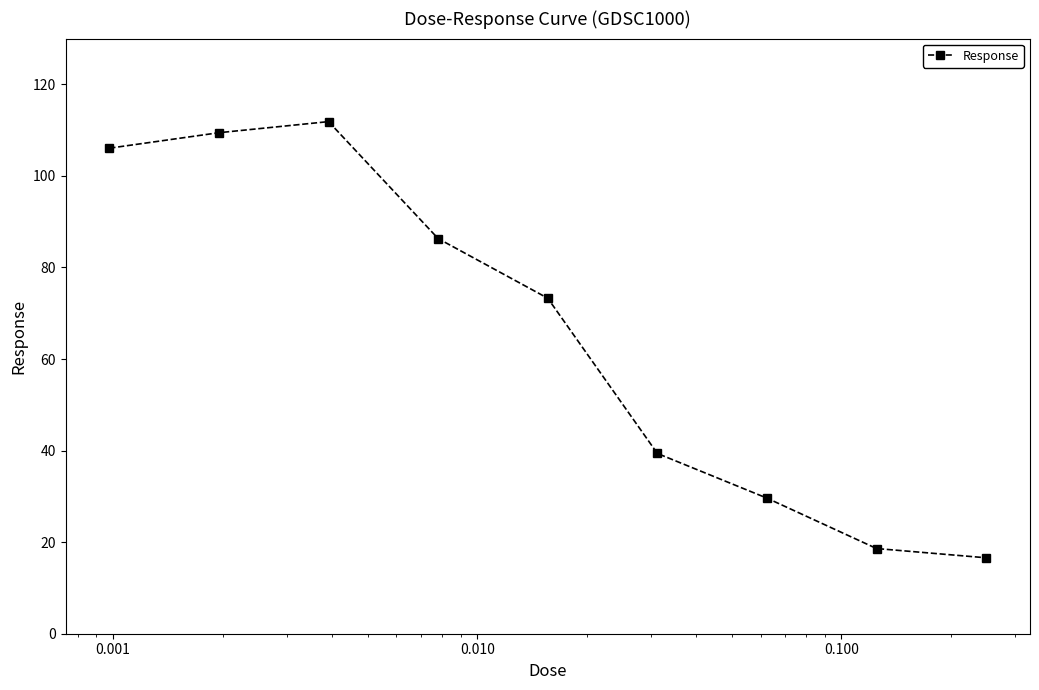

How many interior local peaks (higher than both neighbors) does the data have?

1